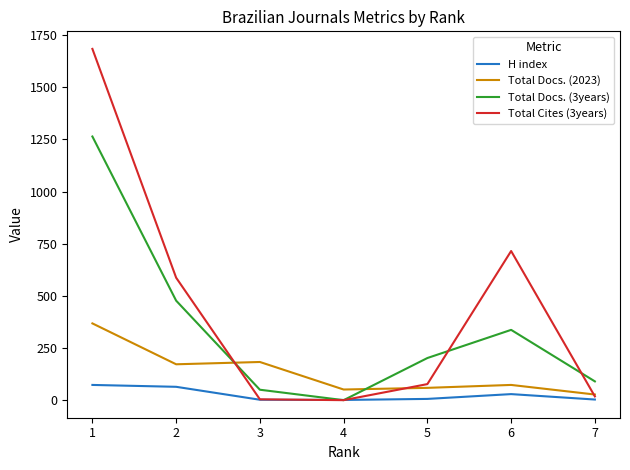

Rank the series at 5 from highest to lowest value.

Total Docs. (3years), Total Cites (3years), Total Docs. (2023), H index